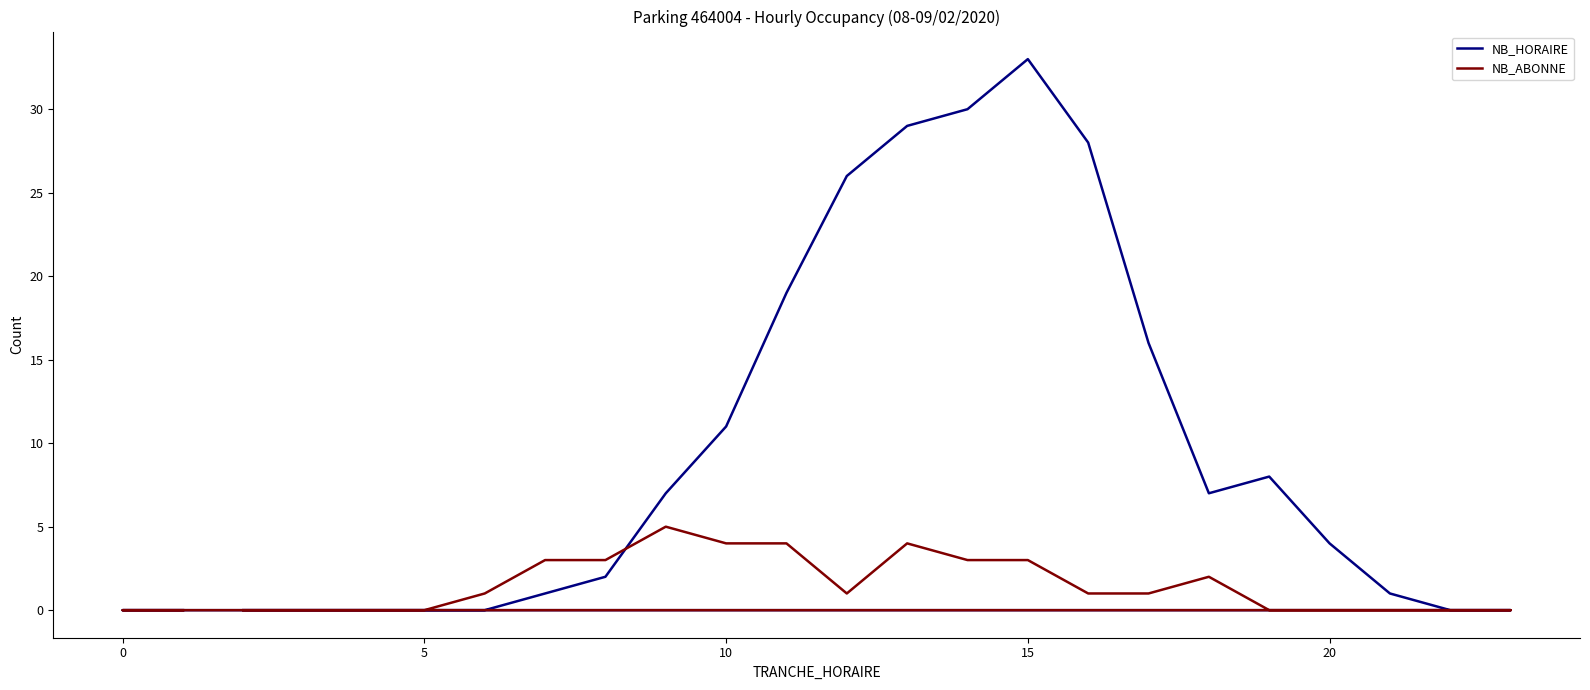

What is the sum of all NB_HORAIRE values?

222